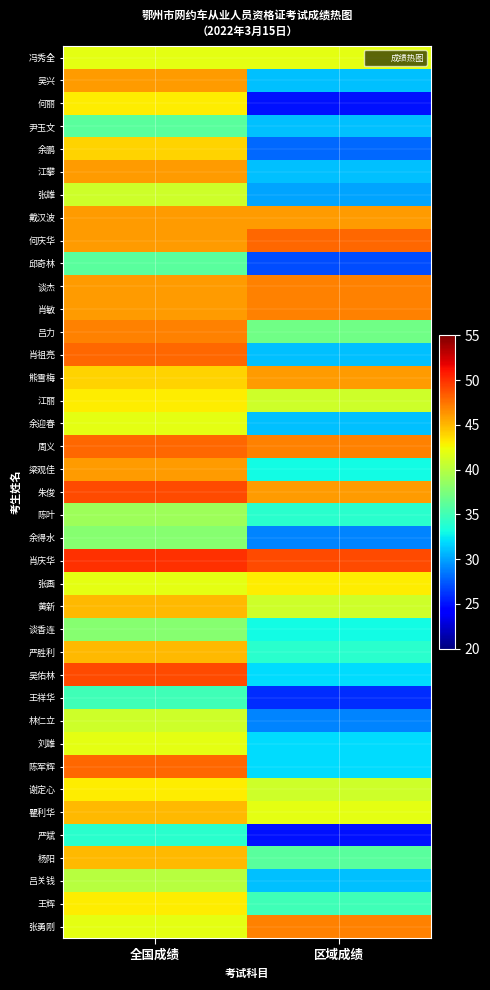

Reading right to left, extract all data points from this chart.

冯秀全: 区域成绩=42	全国成绩=42
吴兴: 区域成绩=31	全国成绩=46
何丽: 区域成绩=25	全国成绩=43
尹玉文: 区域成绩=31	全国成绩=36
余鹏: 区域成绩=28	全国成绩=44
江攀: 区域成绩=31	全国成绩=46
张雄: 区域成绩=30	全国成绩=41
戴汉波: 区域成绩=46	全国成绩=46
何庆华: 区域成绩=48	全国成绩=46
邱奇林: 区域成绩=27	全国成绩=36
谈杰: 区域成绩=47	全国成绩=46
肖敏: 区域成绩=47	全国成绩=46
吕力: 区域成绩=37	全国成绩=47
肖祖亮: 区域成绩=31	全国成绩=48
熊雪梅: 区域成绩=46	全国成绩=44
江丽: 区域成绩=41	全国成绩=43
余迎春: 区域成绩=31	全国成绩=42
周义: 区域成绩=47	全国成绩=48
梁观佳: 区域成绩=33	全国成绩=46
朱俊: 区域成绩=46	全国成绩=49
陈叶: 区域成绩=34	全国成绩=39
余得水: 区域成绩=29	全国成绩=38
肖庆华: 区域成绩=49	全国成绩=50
张画: 区域成绩=43	全国成绩=42
黄新: 区域成绩=41	全国成绩=45
谈香连: 区域成绩=33	全国成绩=38
严胜利: 区域成绩=34	全国成绩=45
吴佑林: 区域成绩=32	全国成绩=49
王祥华: 区域成绩=26	全国成绩=35
林仁立: 区域成绩=29	全国成绩=41
刘雄: 区域成绩=32	全国成绩=42
陈军辉: 区域成绩=32	全国成绩=48
谢定心: 区域成绩=41	全国成绩=43
瞿利华: 区域成绩=42	全国成绩=45
严斌: 区域成绩=25	全国成绩=34
杨阳: 区域成绩=36	全国成绩=45
吕关钱: 区域成绩=31	全国成绩=40
王辉: 区域成绩=35	全国成绩=43
张勇刚: 区域成绩=47	全国成绩=42